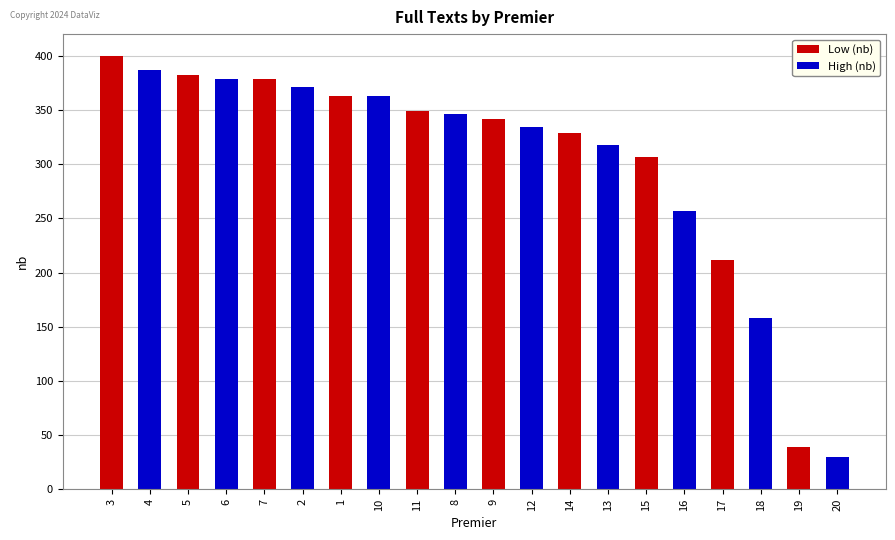

What is the label of the 19th bar from the left?

19